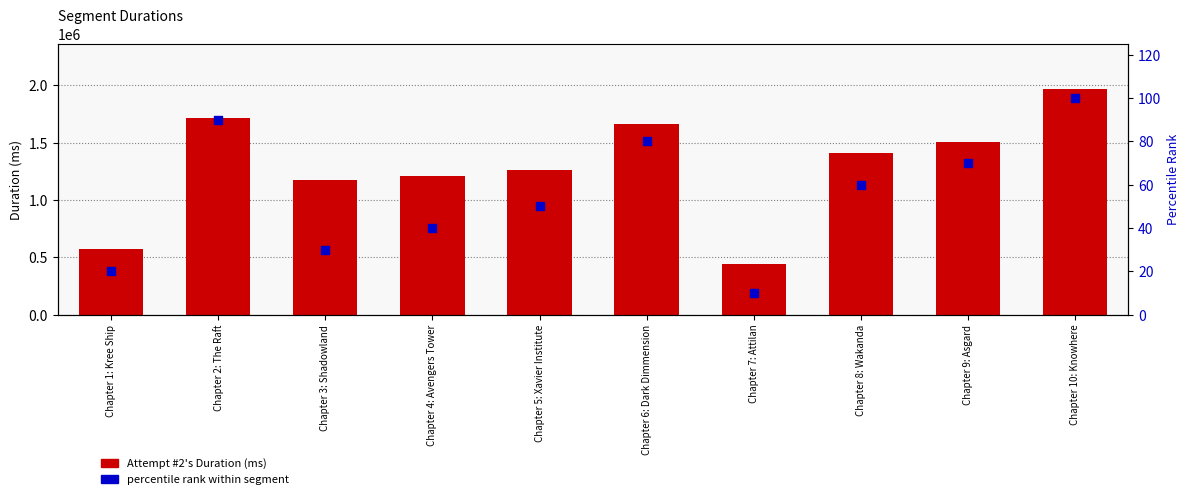

Which series contains the highest Y value?

Attempt #2's Duration (ms)